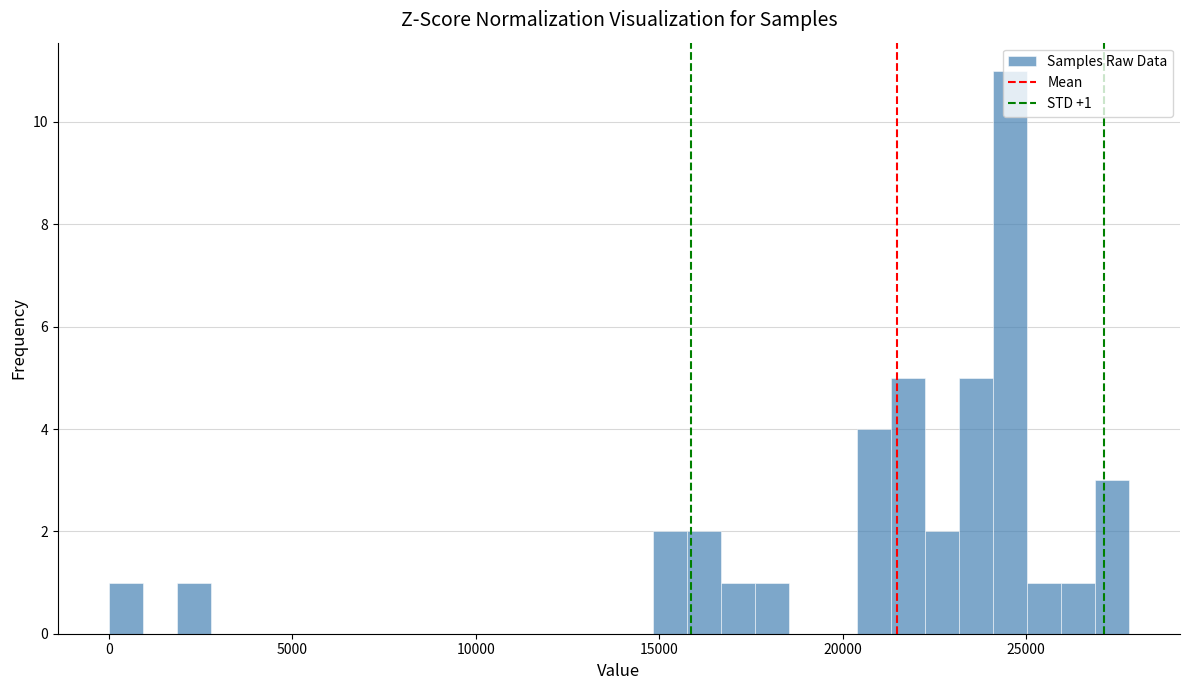

Around what value on the x-axis is the tallest bar? Give the approximate position of its centre, as read against the axis.

24500